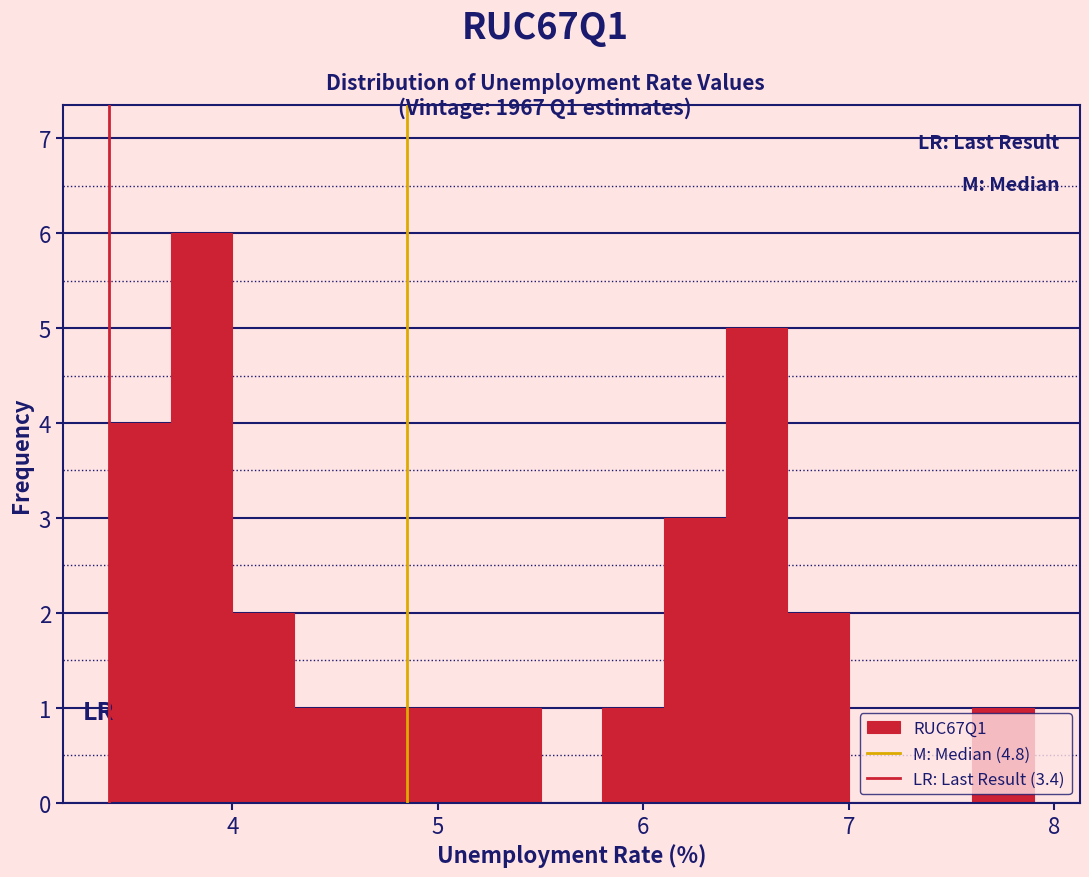

Read against the x-axis, roughly where is the centre of the tallest bar?

3.9